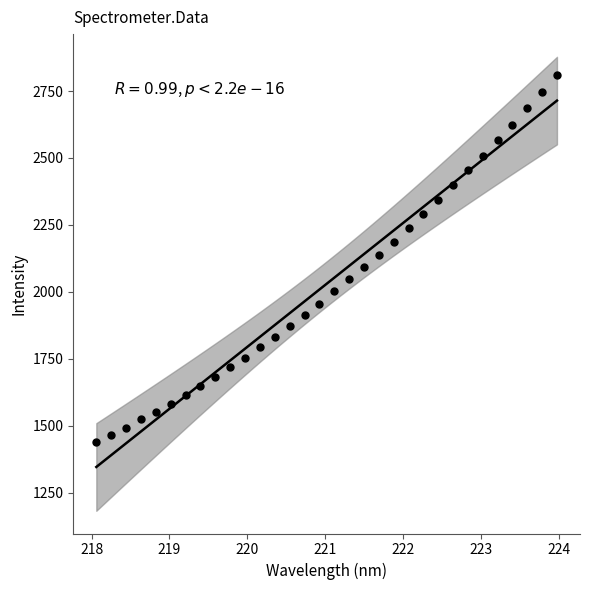

What is the range of Y values (max minus min)?

1371.6